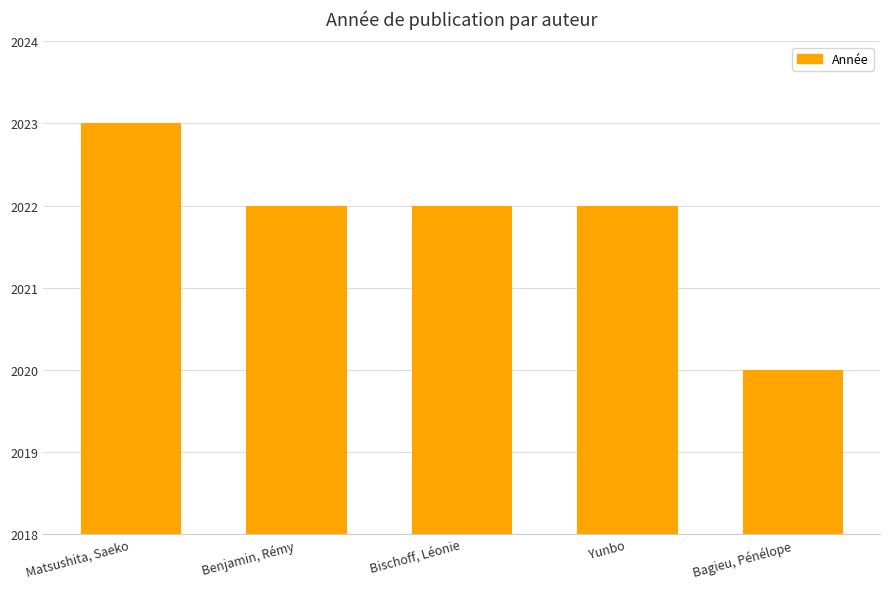

Which has a higher value, Bagieu, Pénélope or Bischoff, Léonie?

Bischoff, Léonie